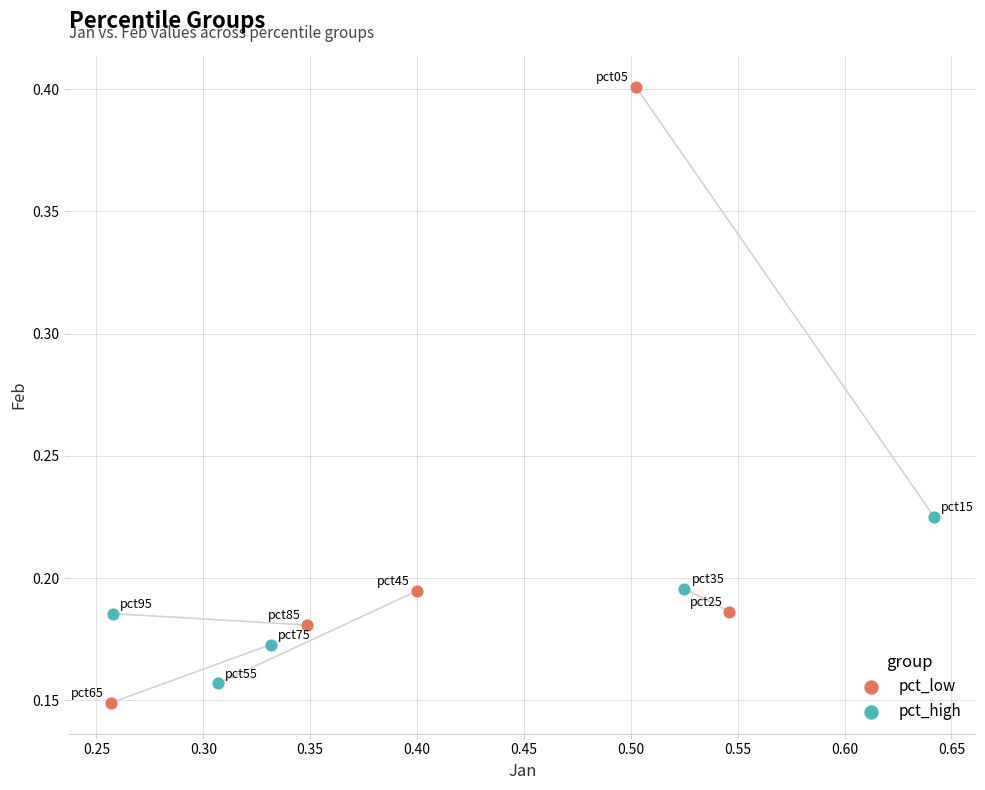

Which series has the largest Y range (max minus min)?

pct_low